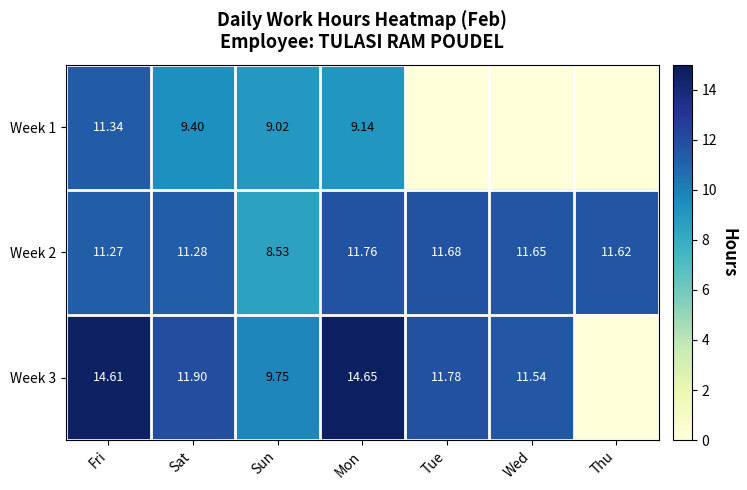

At which label does Week 2 first exceed 11?

Fri